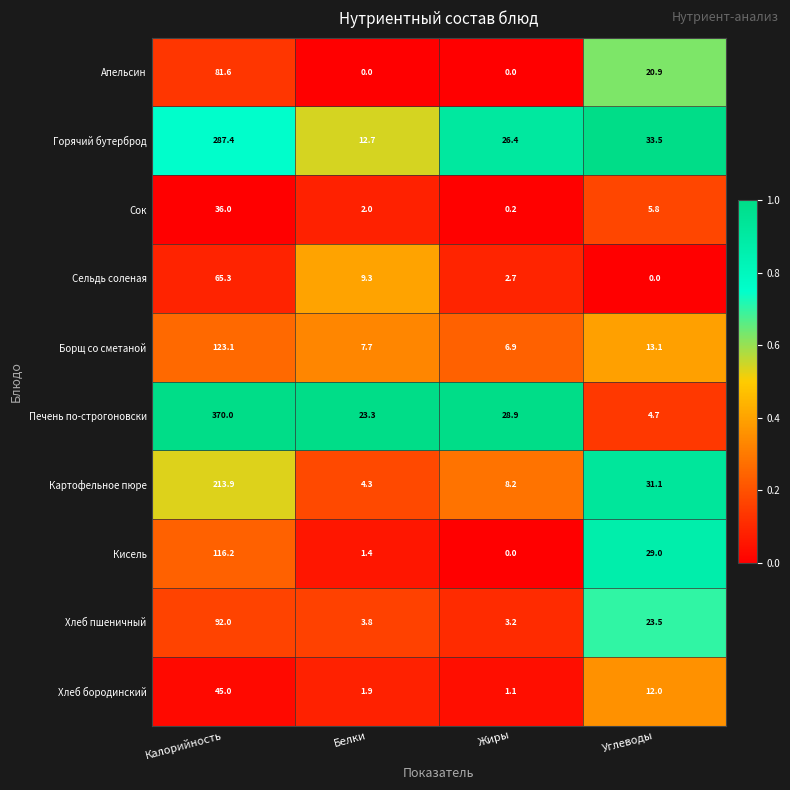

What is the spread (max minus min) of values at Жиры?

28.9